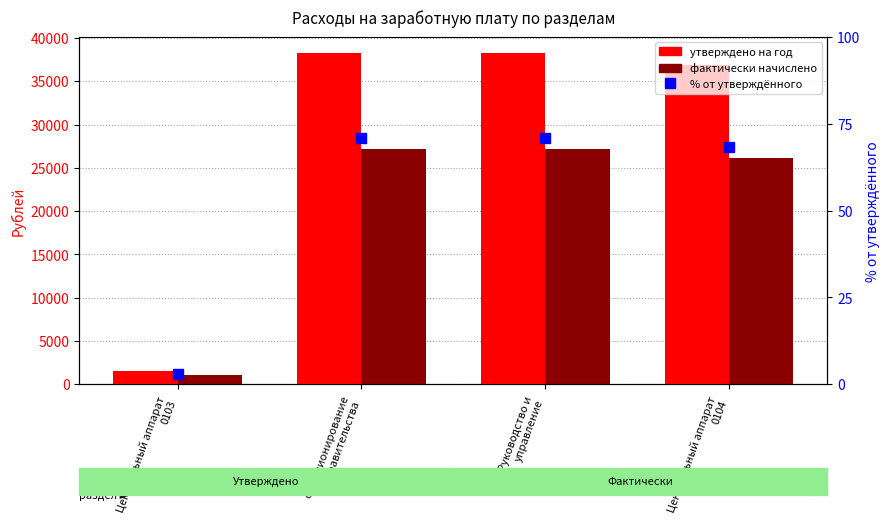

What is the label of the 4th bar from the right?

Центральный аппарат
0103